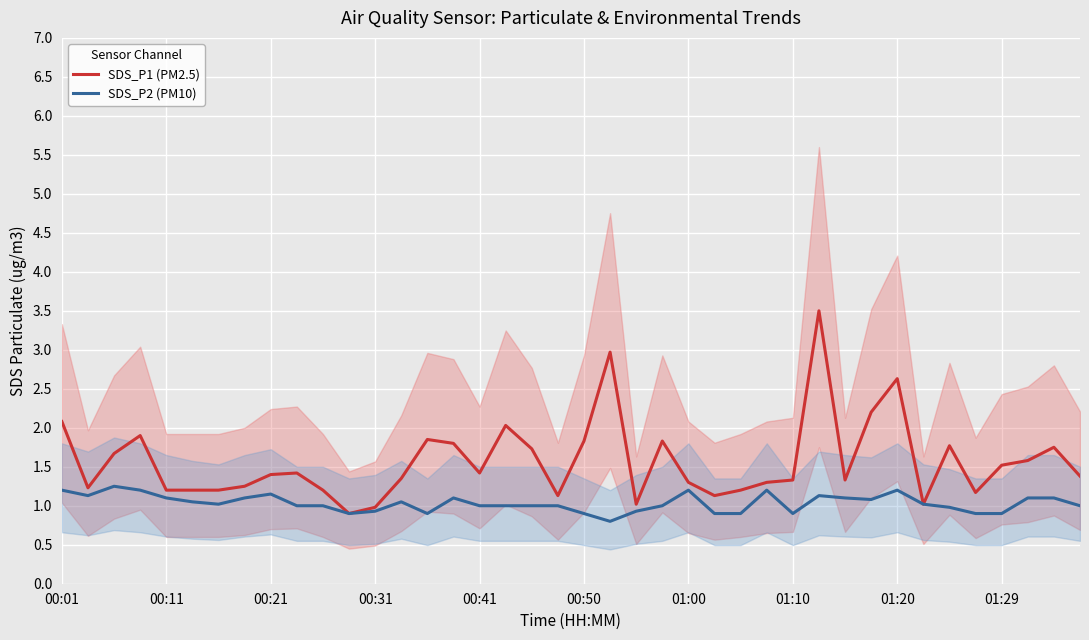

True or false: SDS_P1 (PM2.5) has a value of 0.9 at 00:41.

False